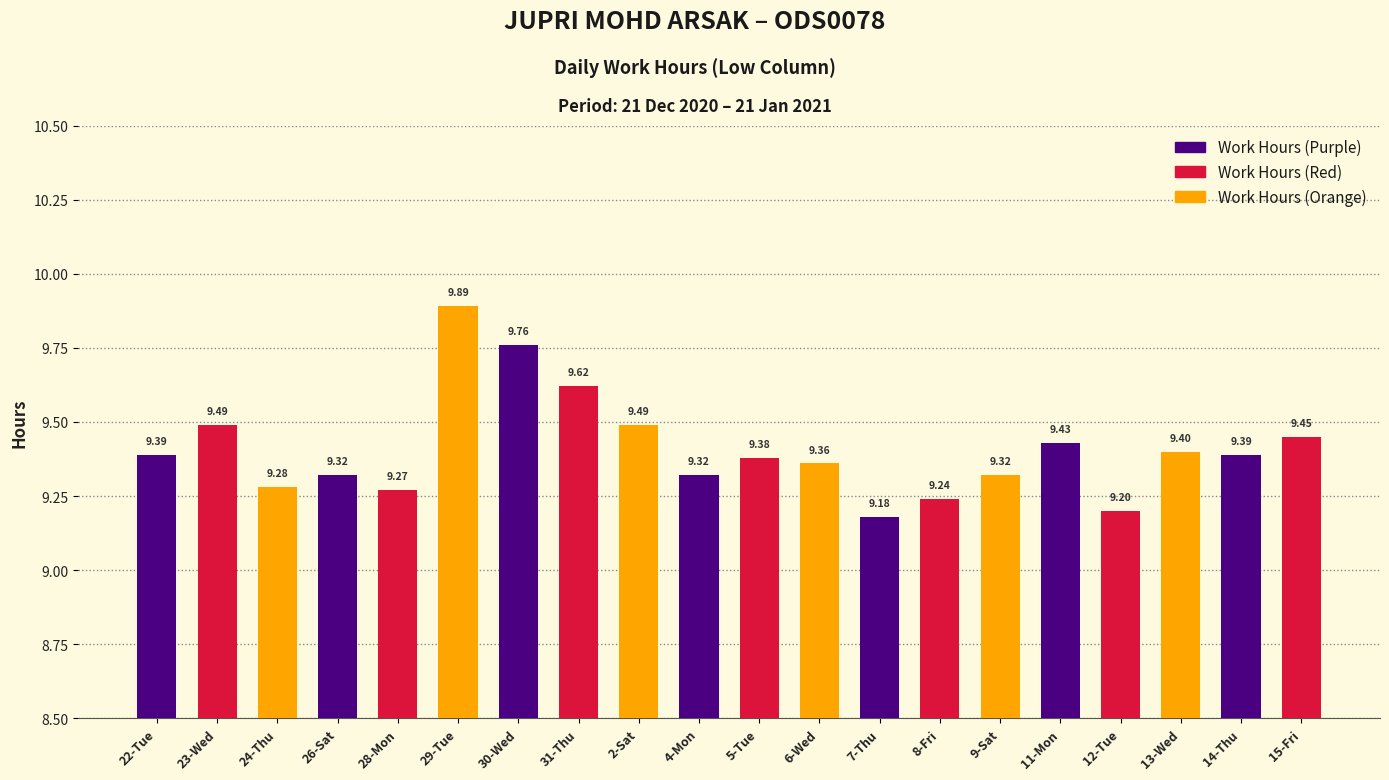

What is the sum of the values at 8-Fri and 22-Tue?

18.6